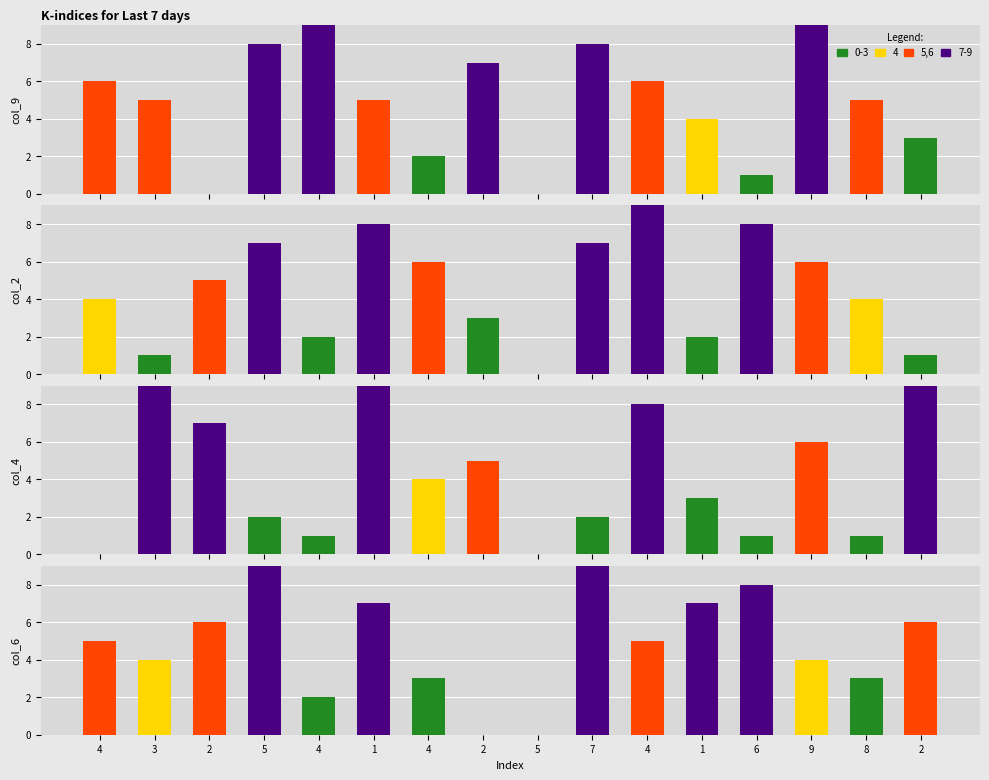

Rank the series at 9 from lowest to highest value.

col_6, col_2, col_4, col_9